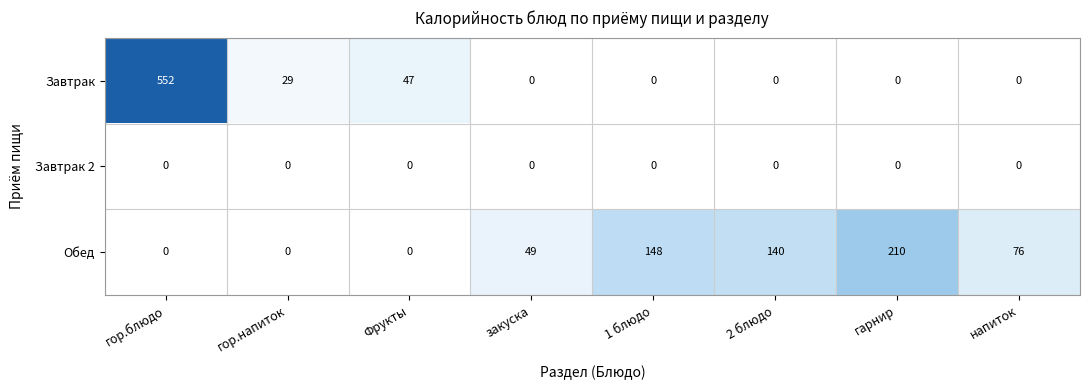

What is the total value across all series at гор.блюдо?

552